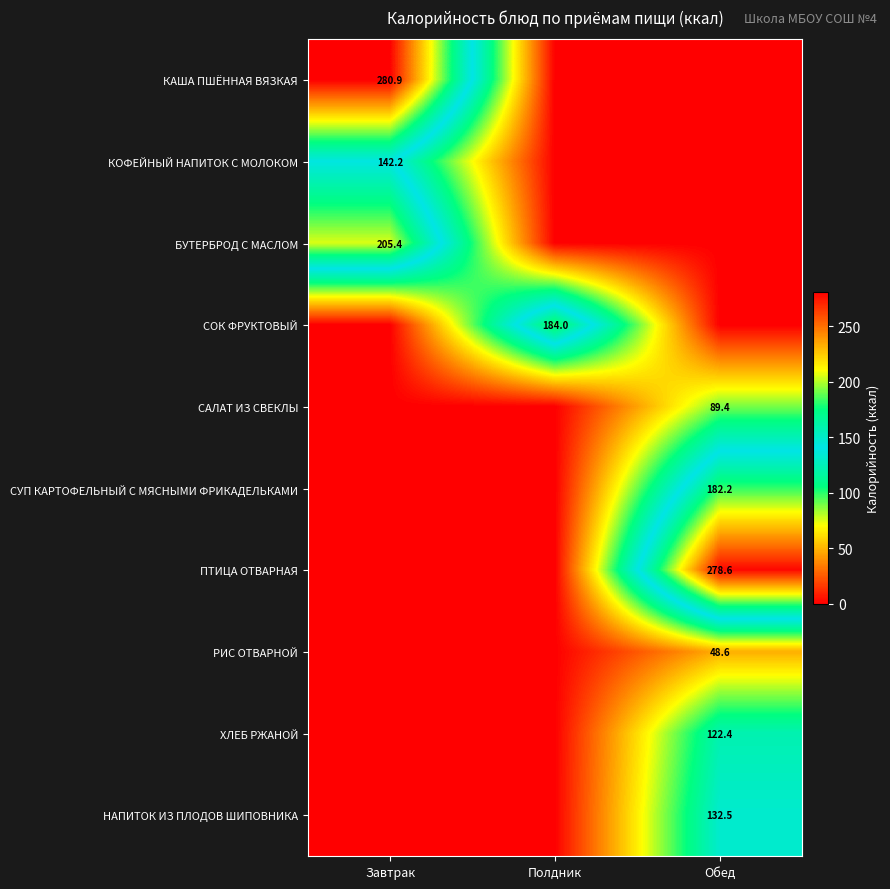

At which category is the sum across all series the highest?

Обед